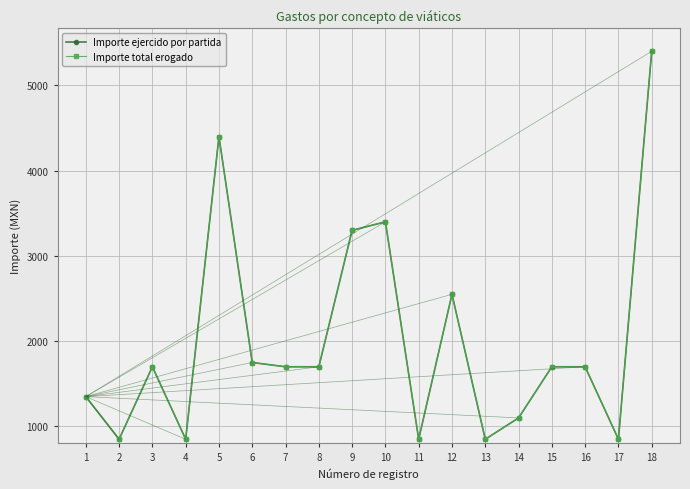

What is the sum of the Importe total erogado values at 3 and 5?

6100